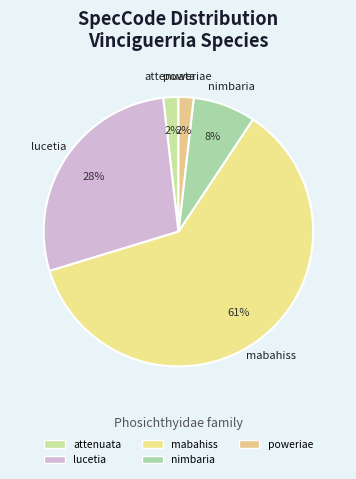

How many segments does this pie chart have?

5